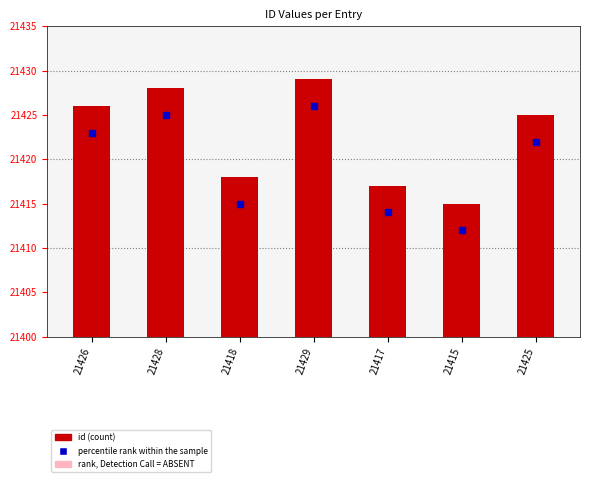

Which series contains the lowest Y value?

percentile rank within the sample